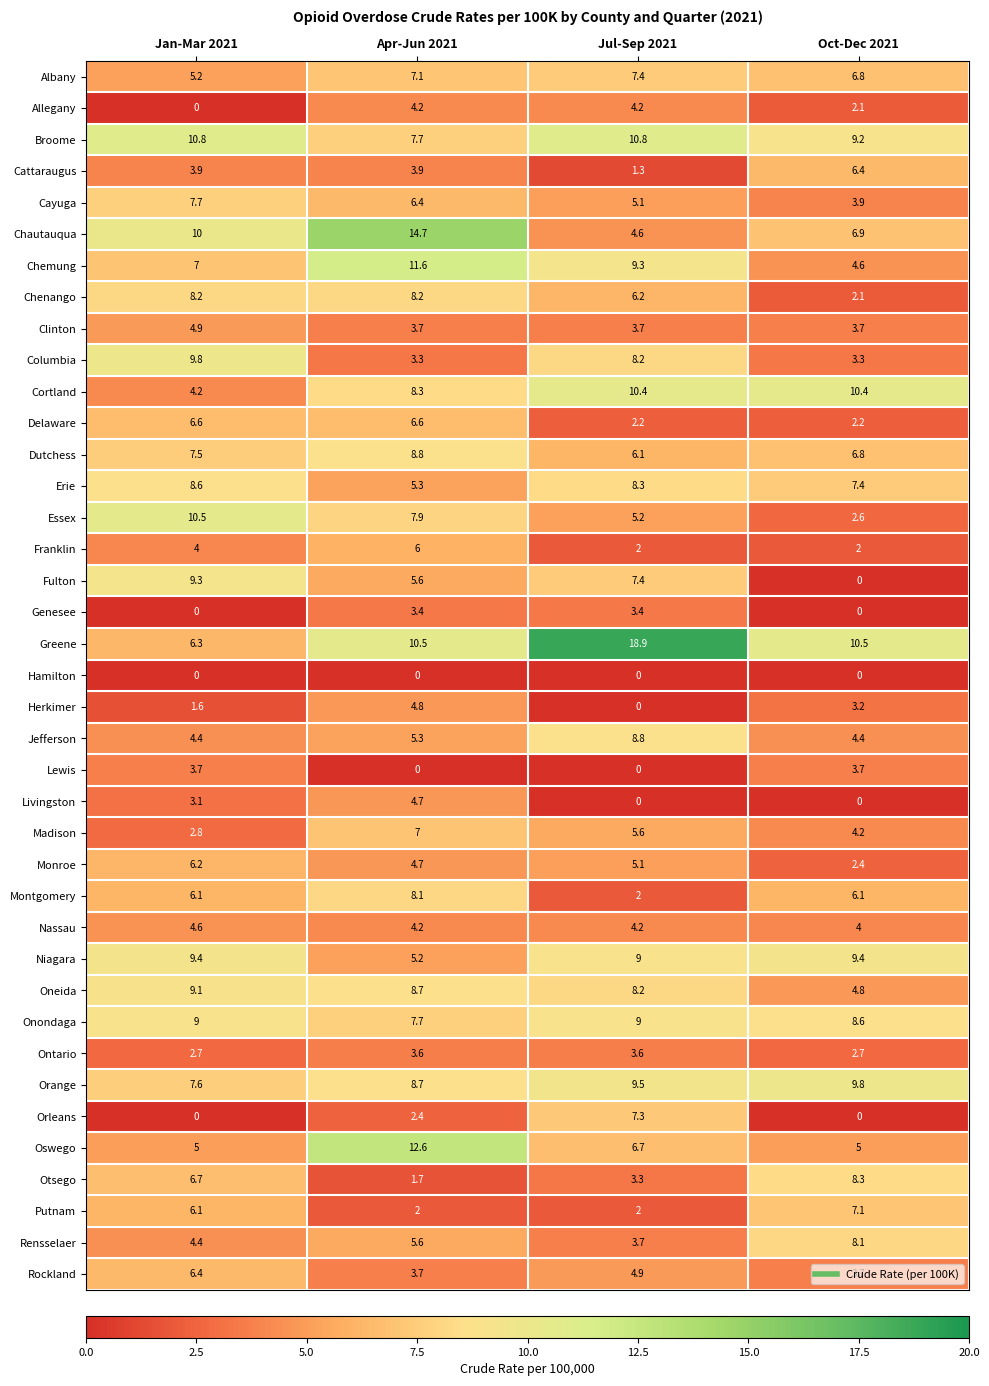

What is the sum of all Dutchess values?

29.2